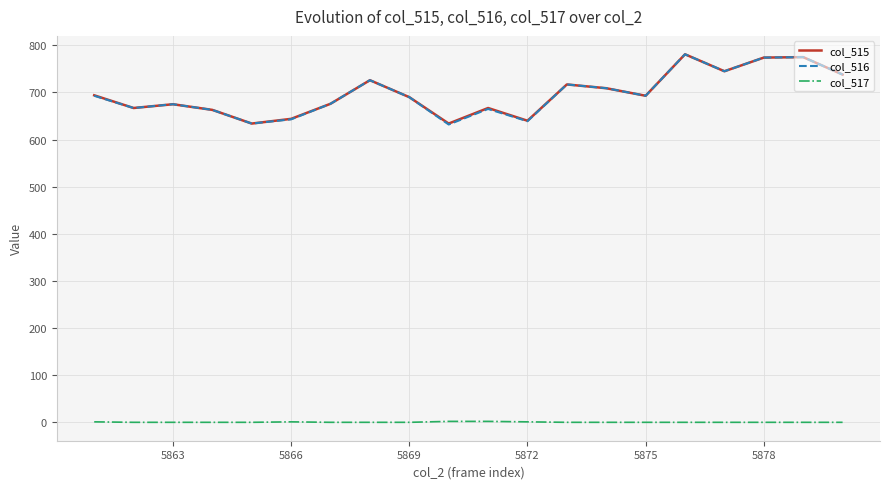

In col_515, how many points are lower than both neighbors (excluding endpoints)?

6